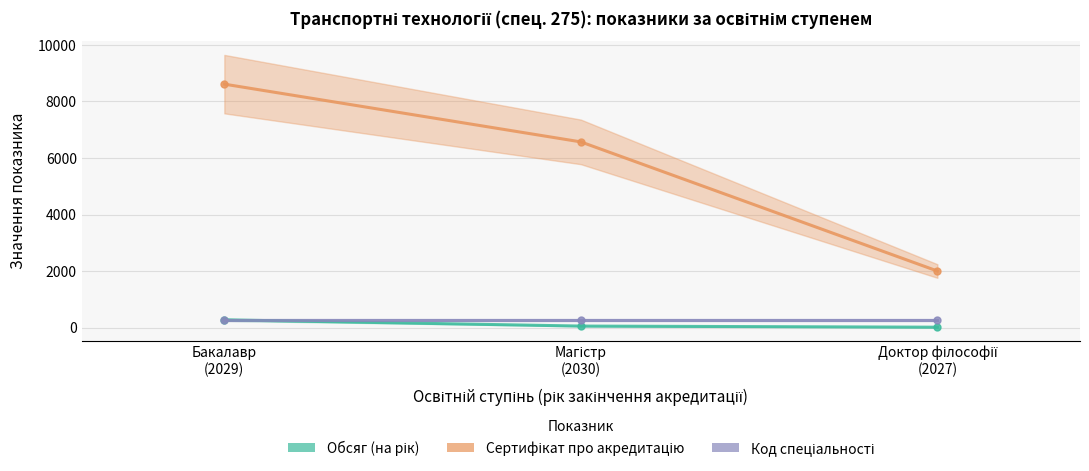

At how many categories does at least one series exceed 5495?

2